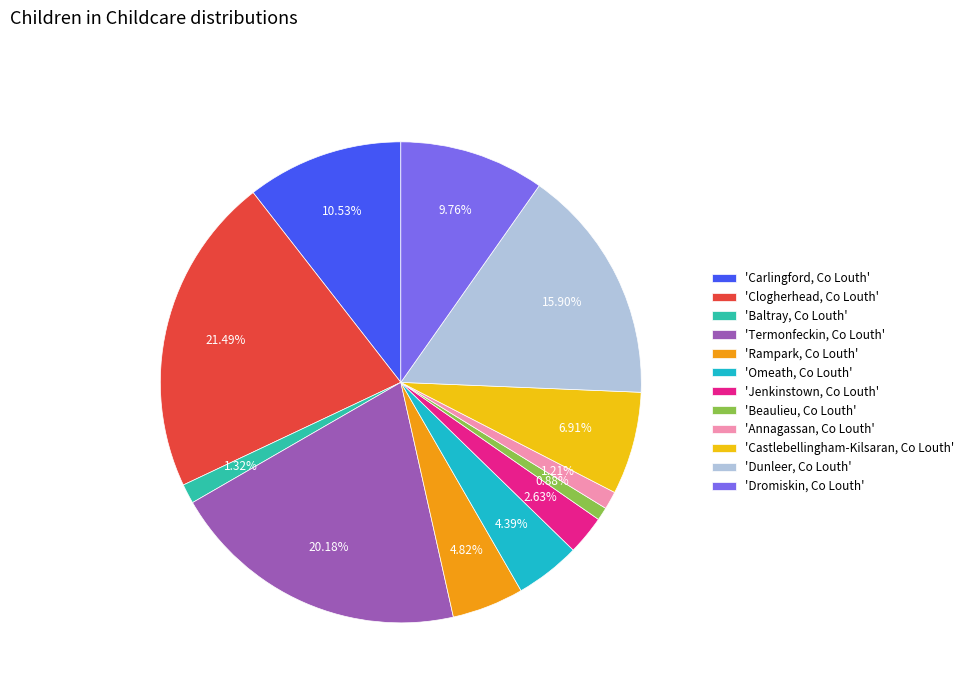

Is there any slice that represents more than half of the pie?

No